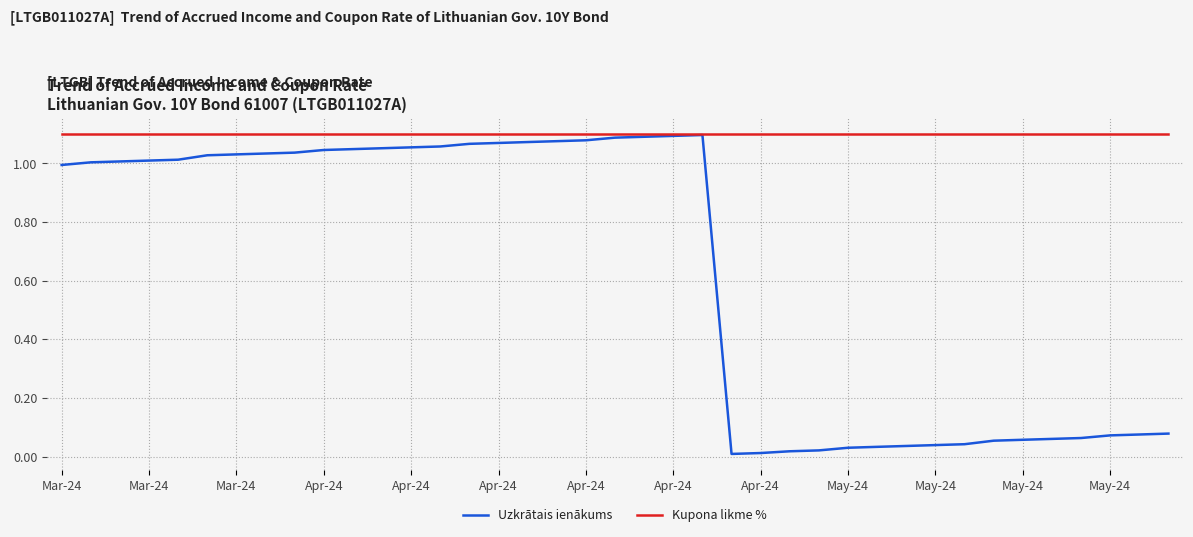

Which series has the largest range (max minus min)?

Uzkrātais ienākums